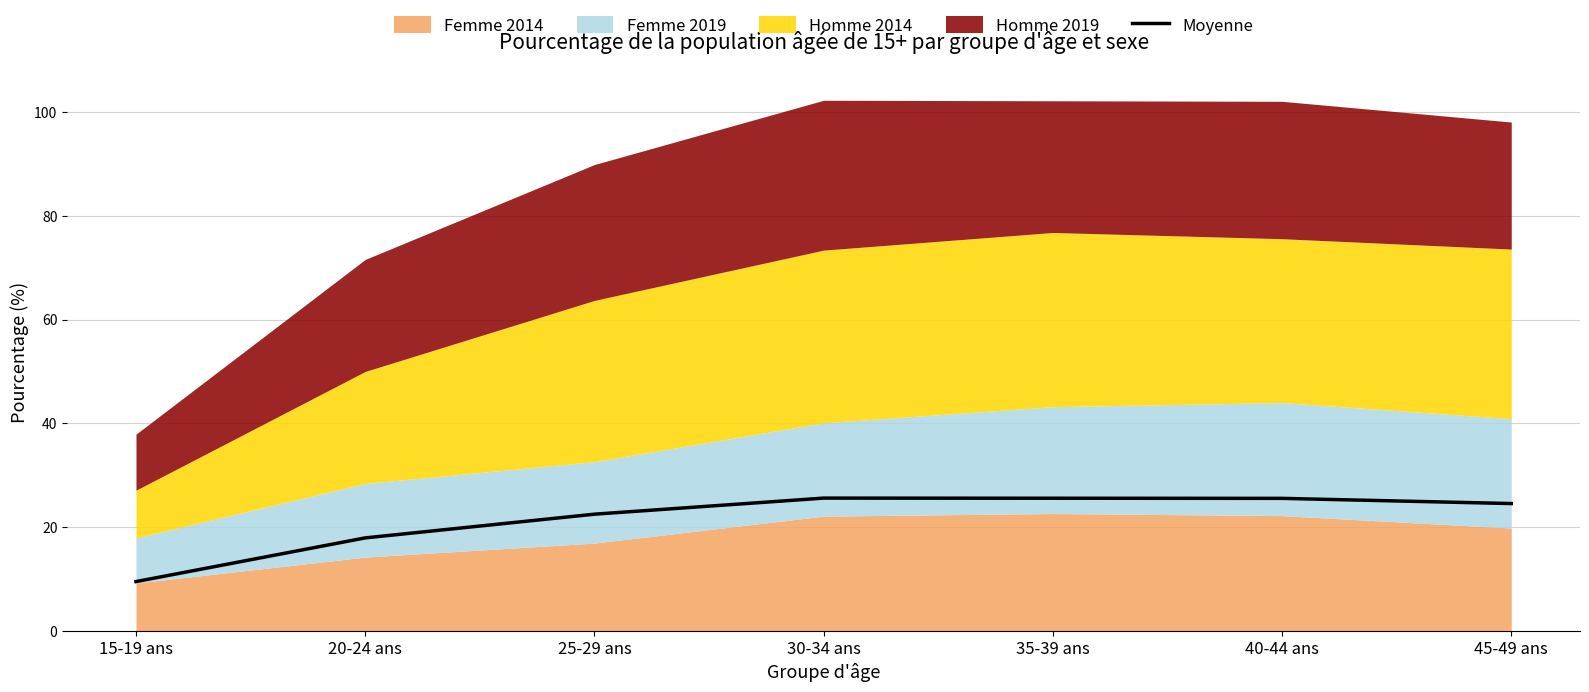

How many values are below 24?

3